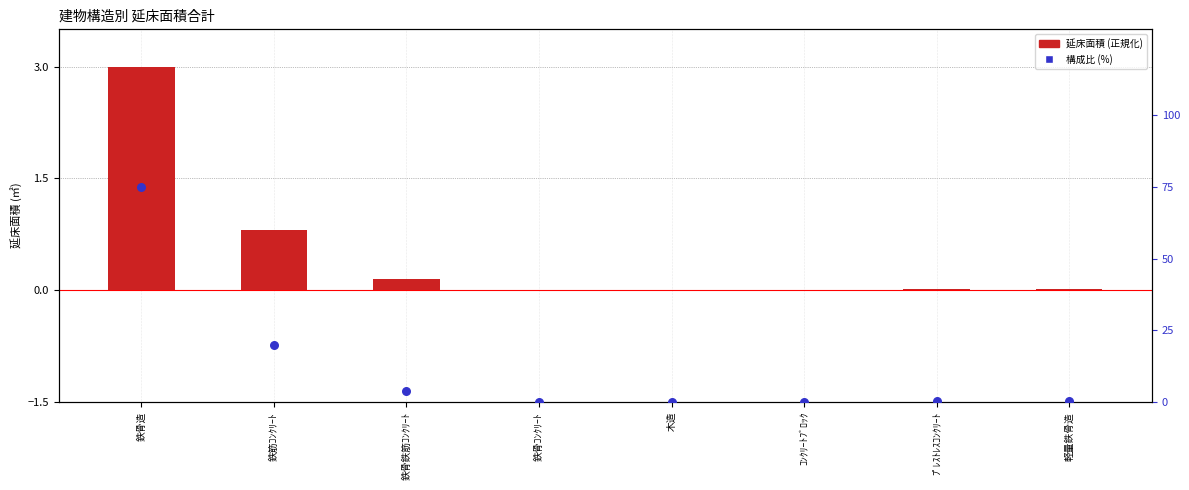

At how many categories does at least one series exceed 40?

1